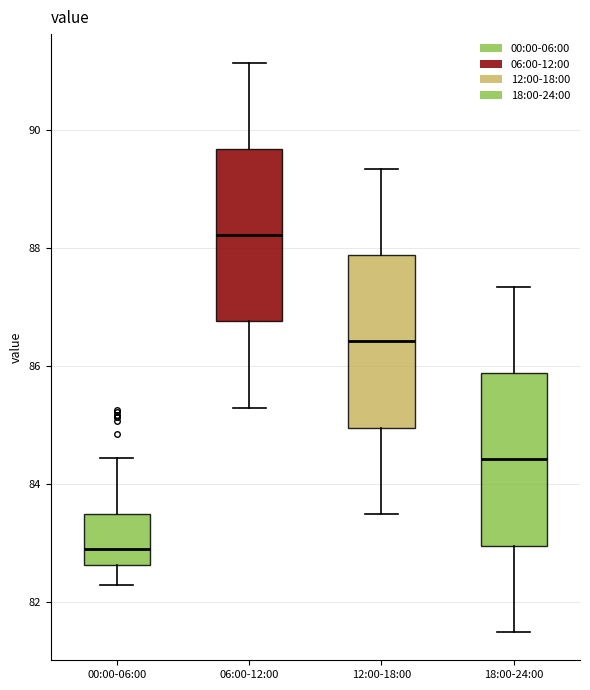

Where does the median line of the box for 06:00-12:00 sit on the y-axis? The values are not printed on the chart, so give them approximately, as read against the axis.

88.2